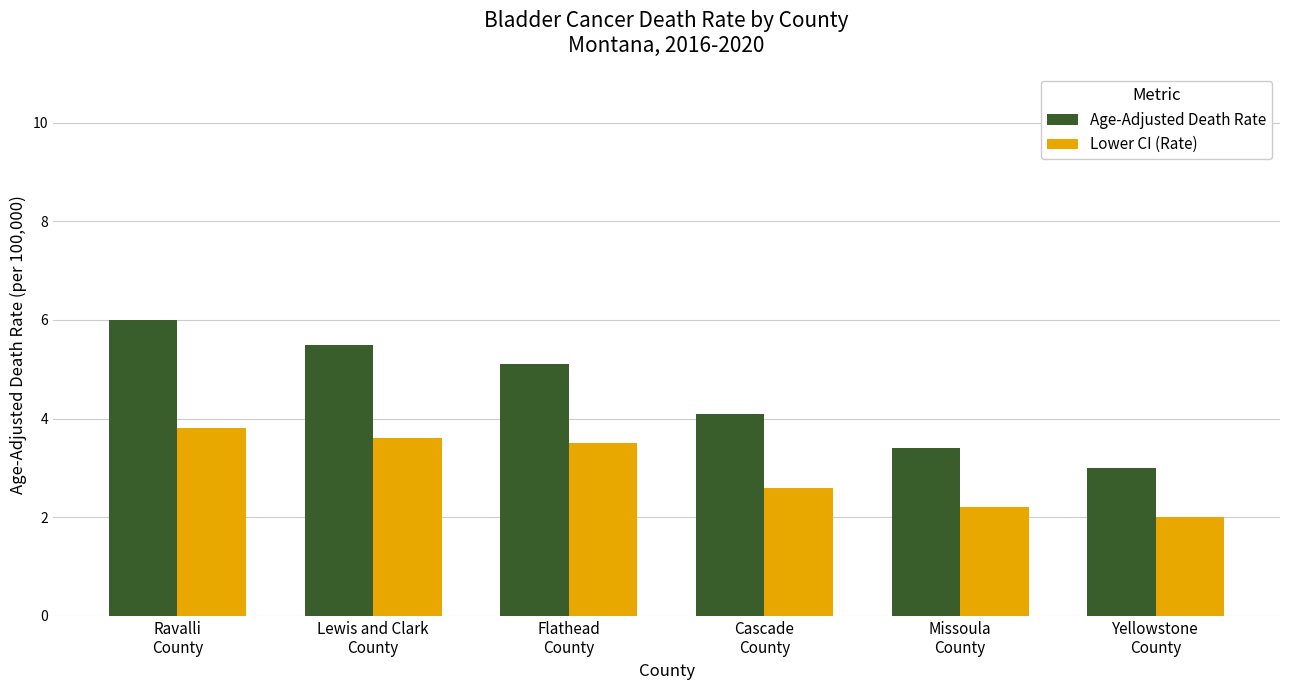

What is the spread (max minus min) of values at Flathead
County?

1.6